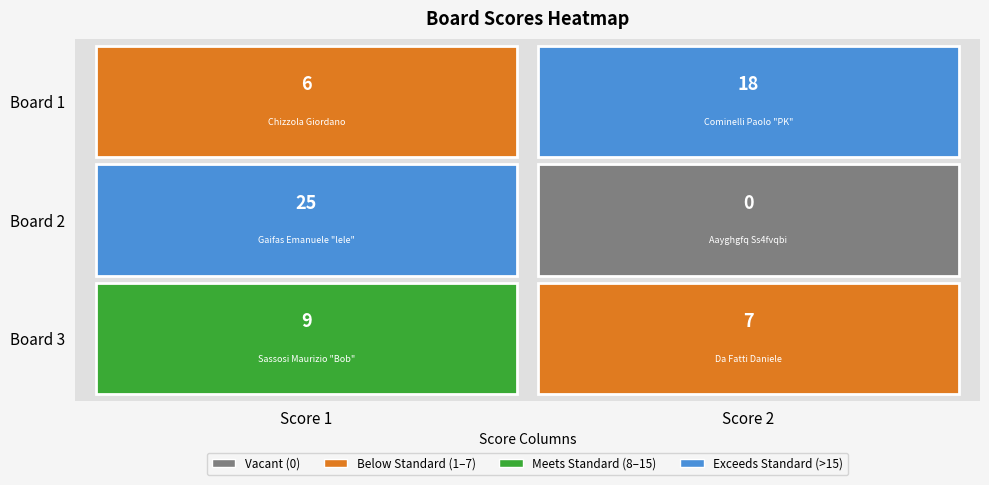

The value of Board 2 at Board 1 is 25. True or false?

True